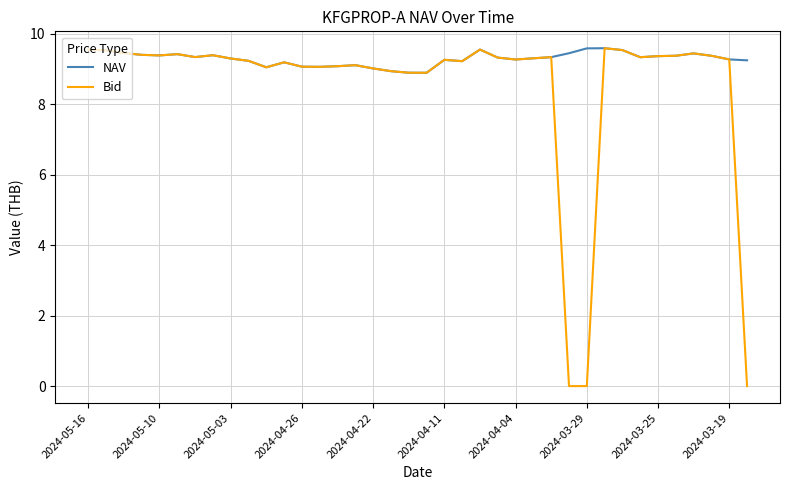

Which series has the largest total across all categories?

NAV